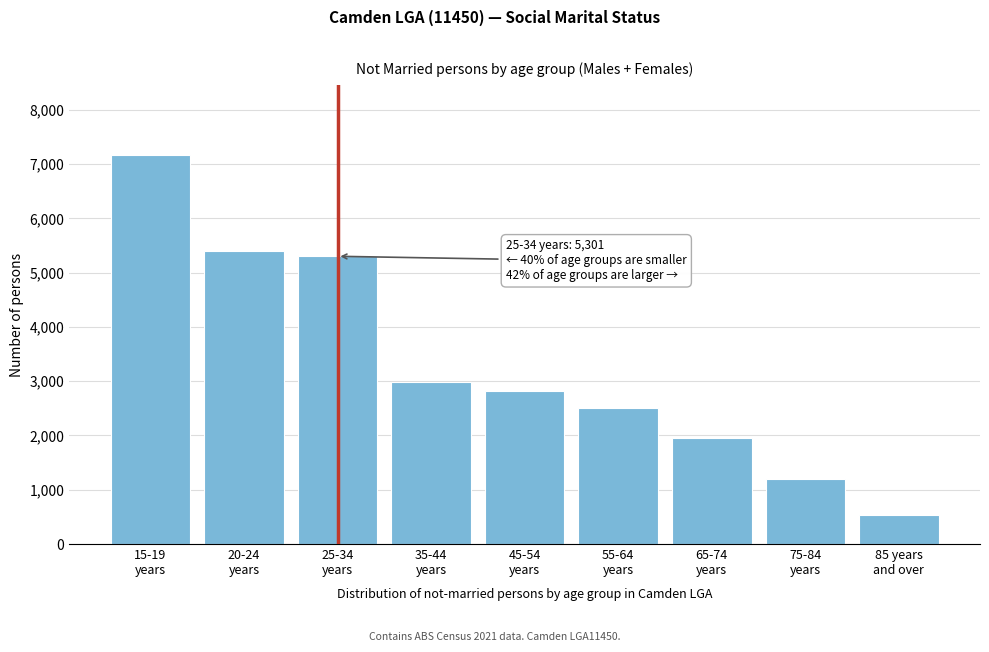

Reading left to right, list all the values displayed in this chart.

7165	5400	5301	2976	2813	2500	1952	1201	533